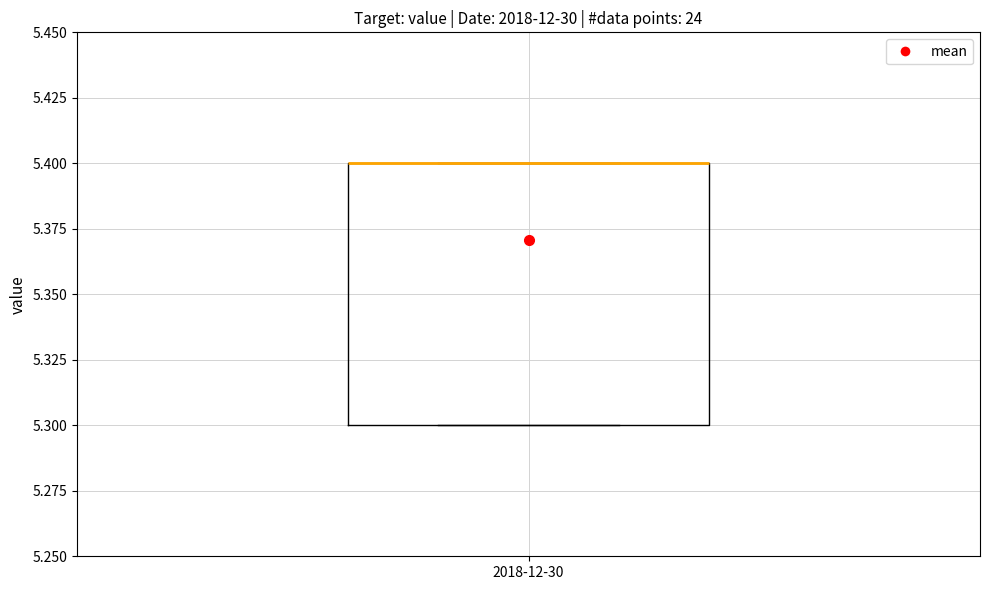

Read this box plot against the y-axis: the position of the median line, the range covered by the box, and the ends of both whiskers. The values are not printed on the chart, so give them approximately, as read against the axis.

median 5.4 (drawn on the box's upper edge), box 5.3 to 5.4, whiskers 5.3 to 5.4